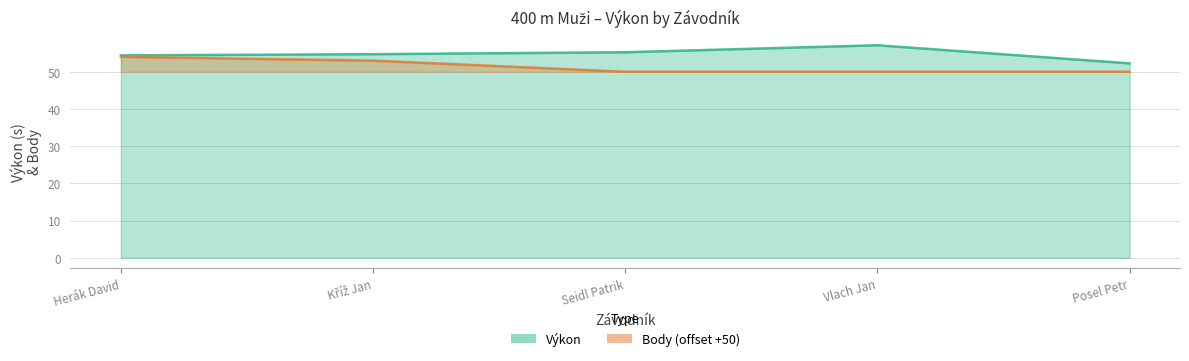

What is the label of the 1st point from the right?

Posel Petr